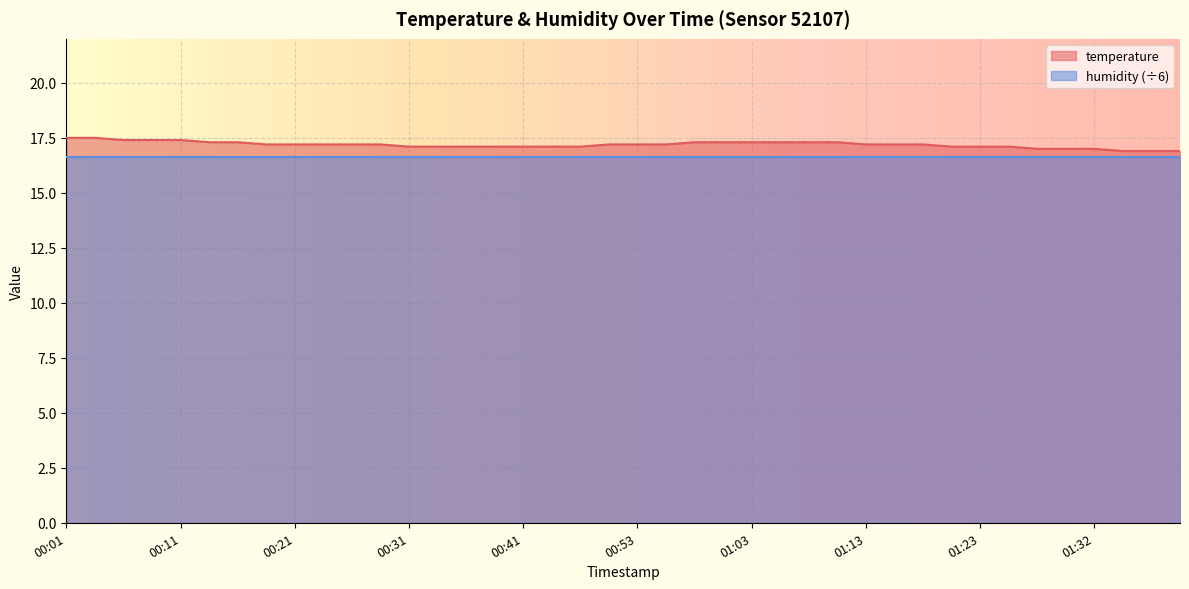

Reading left to right, extract all data points from this chart.

00:01=17.5	00:04=17.5	00:06=17.4	00:09=17.4	00:11=17.4	00:14=17.3	00:16=17.3	00:19=17.2	00:21=17.2	00:23=17.2	00:26=17.2	00:28=17.2	00:31=17.1	00:33=17.1	00:36=17.1	00:38=17.1	00:41=17.1	00:43=17.1	00:48=17.1	00:50=17.2	00:53=17.2	00:55=17.2	00:58=17.3	01:00=17.3	01:03=17.3	01:05=17.3	01:08=17.3	01:10=17.3	01:13=17.2	01:15=17.2	01:18=17.2	01:20=17.1	01:23=17.1	01:25=17.1	01:28=17.0	01:30=17.0	01:32=17.0	01:35=16.9	01:37=16.9	01:40=16.9